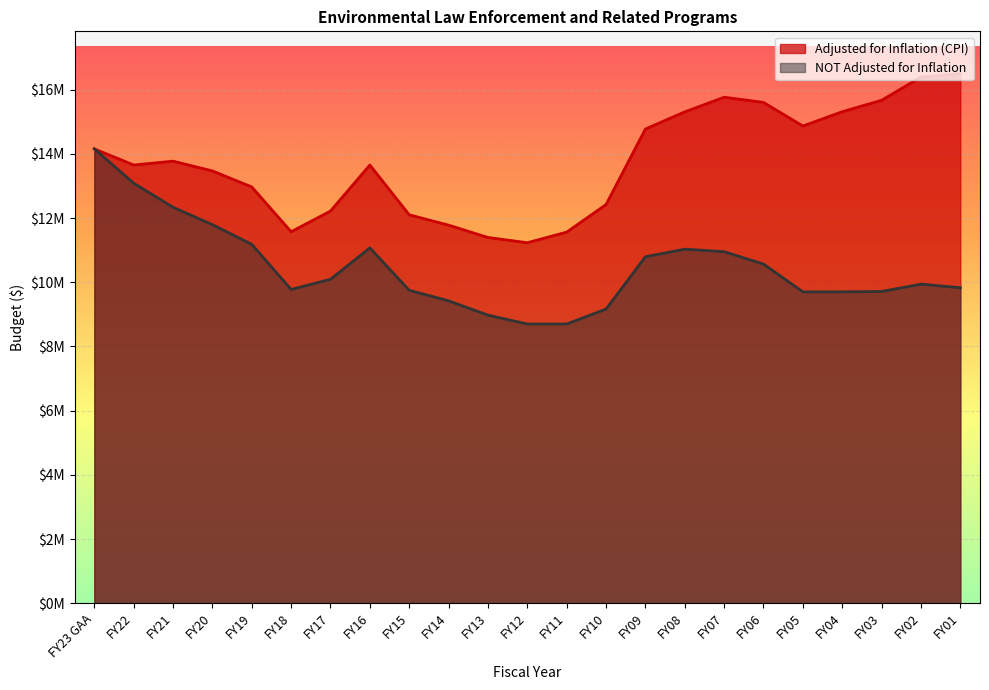

The NOT Adjusted for Inflation series shows 11072087 at FY16. True or false?

True